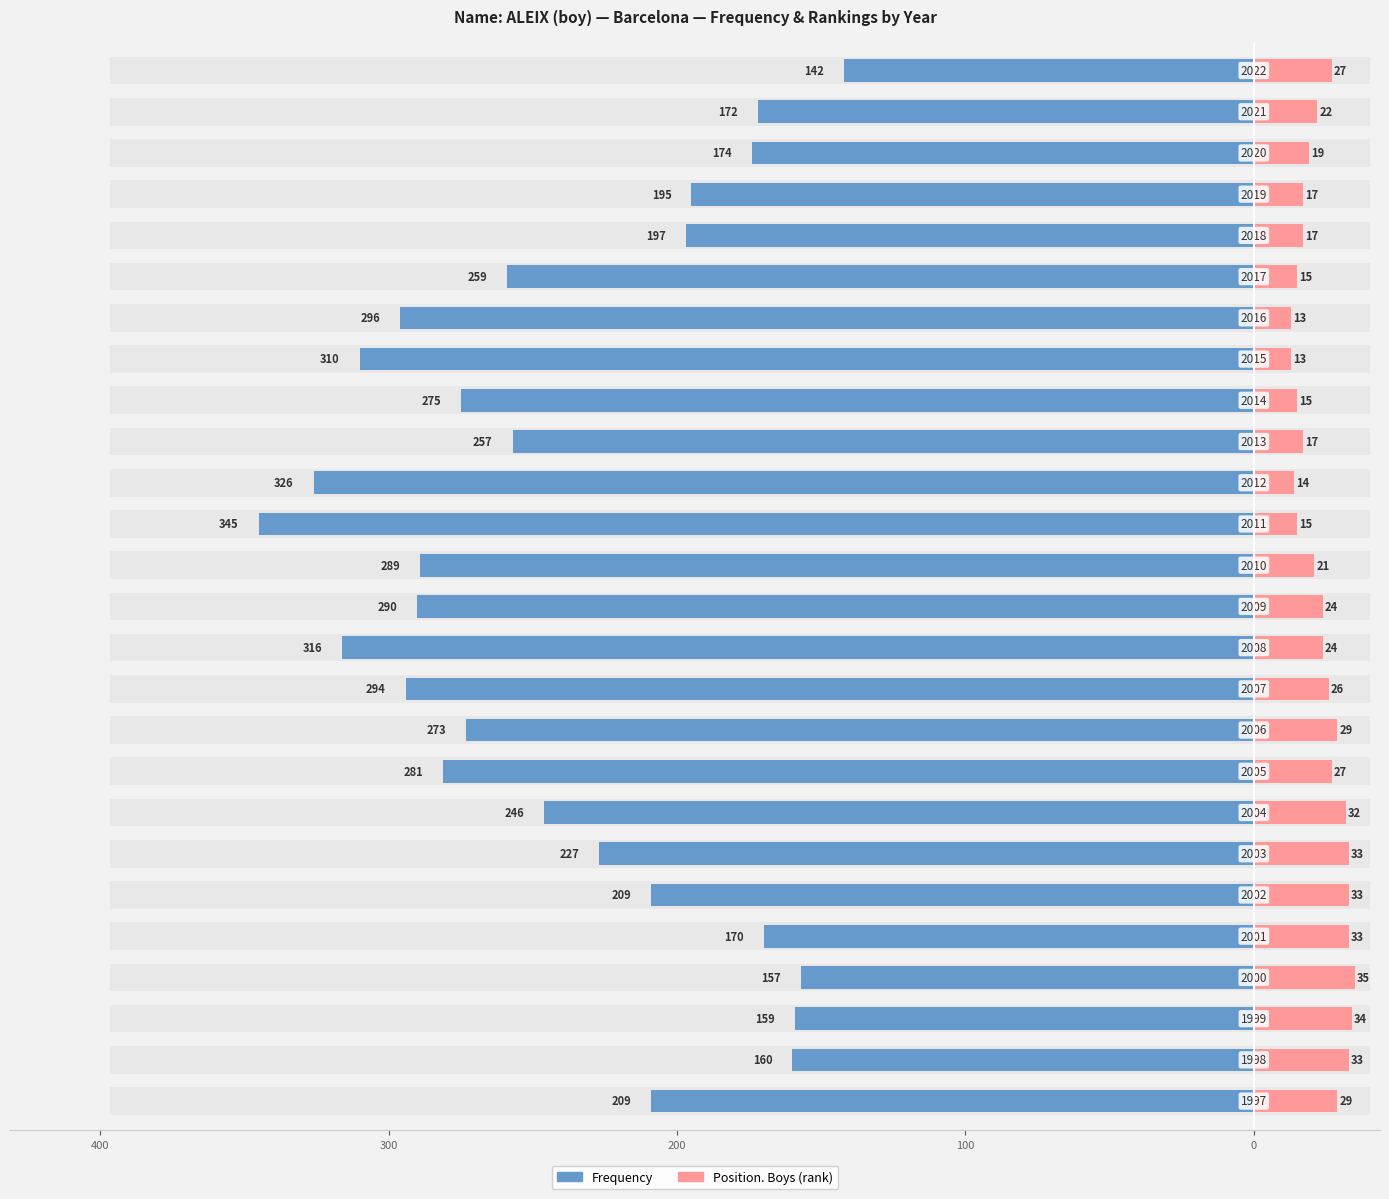

How many groups of bars are there?

26